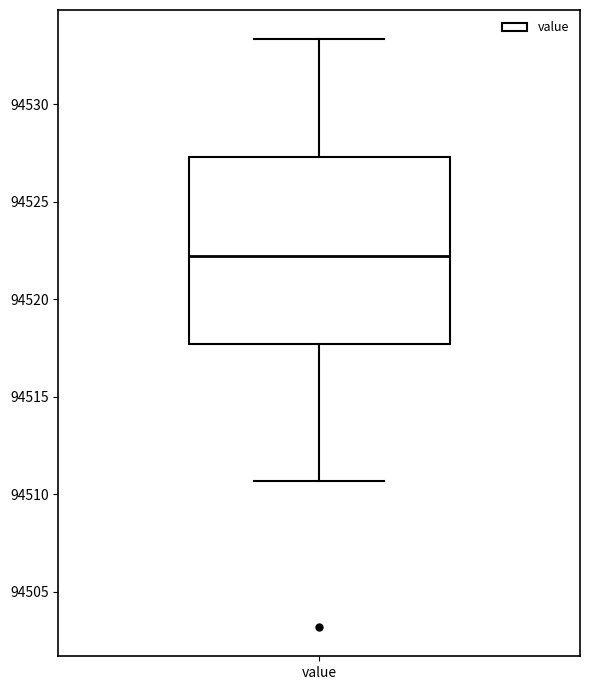

Transcribe this box plot: give where the median line is, the range the box spans, and where the two whiskers end, as read against the y-axis. The values are not printed on the chart, so give them approximately, as read against the axis.

median 94522.0, box 94517.5 to 94527.5, whiskers 94510.5 to 94533.5